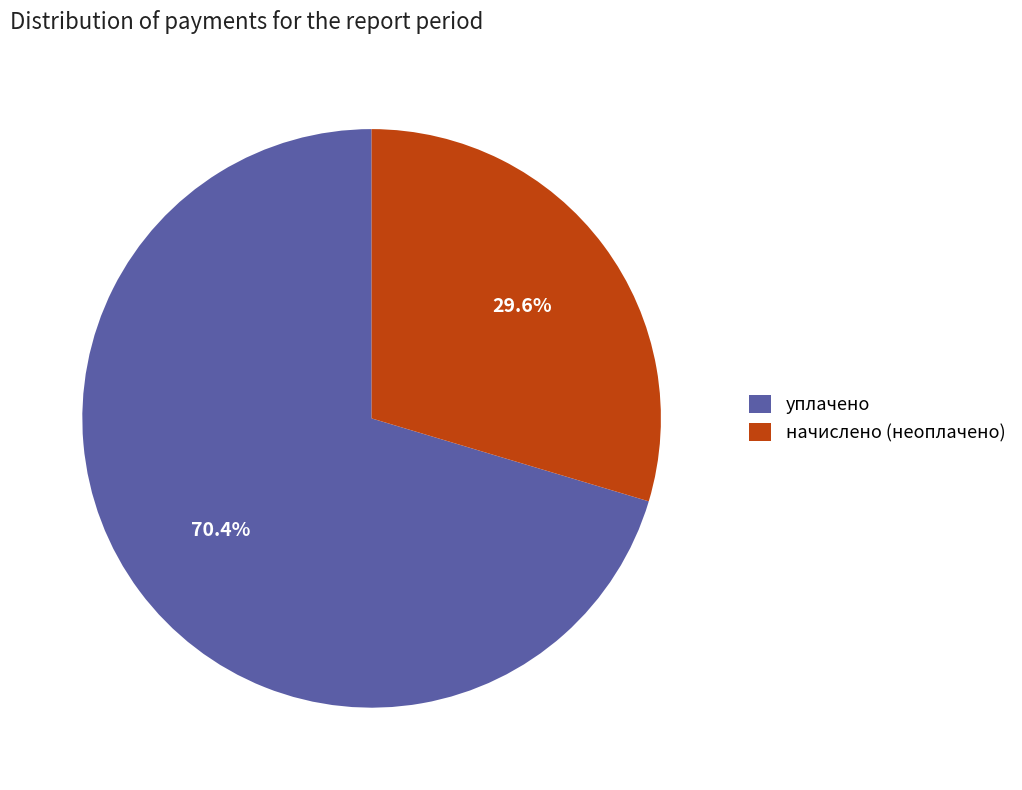

What percentage is NOT represented by уплачено?

29.6%